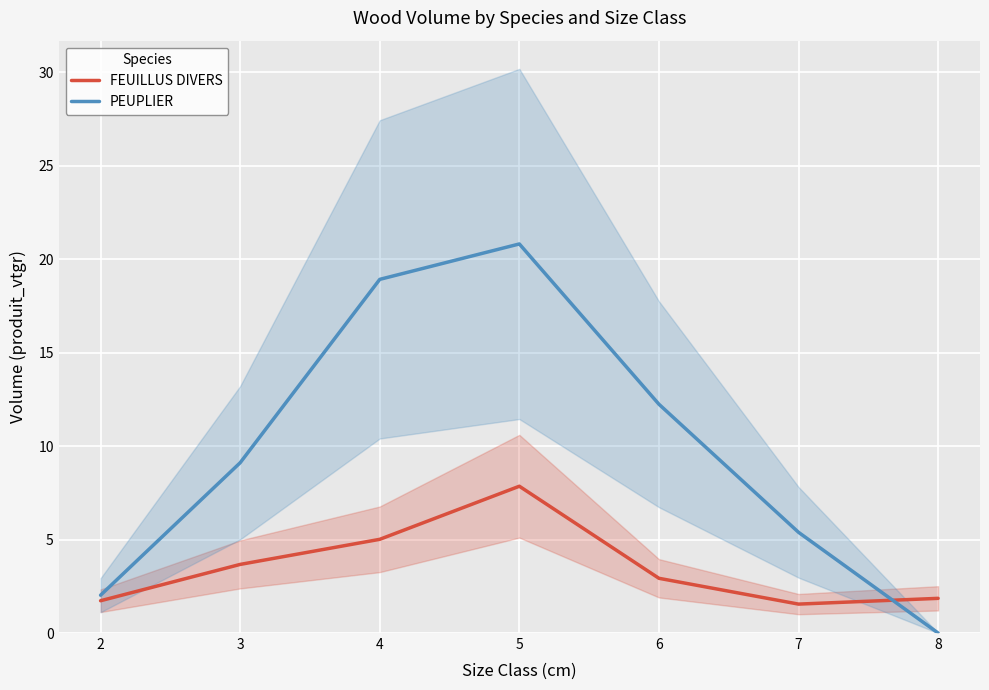

What is the difference between the maximum and second lowest values in the PEUPLIER series?

18.8